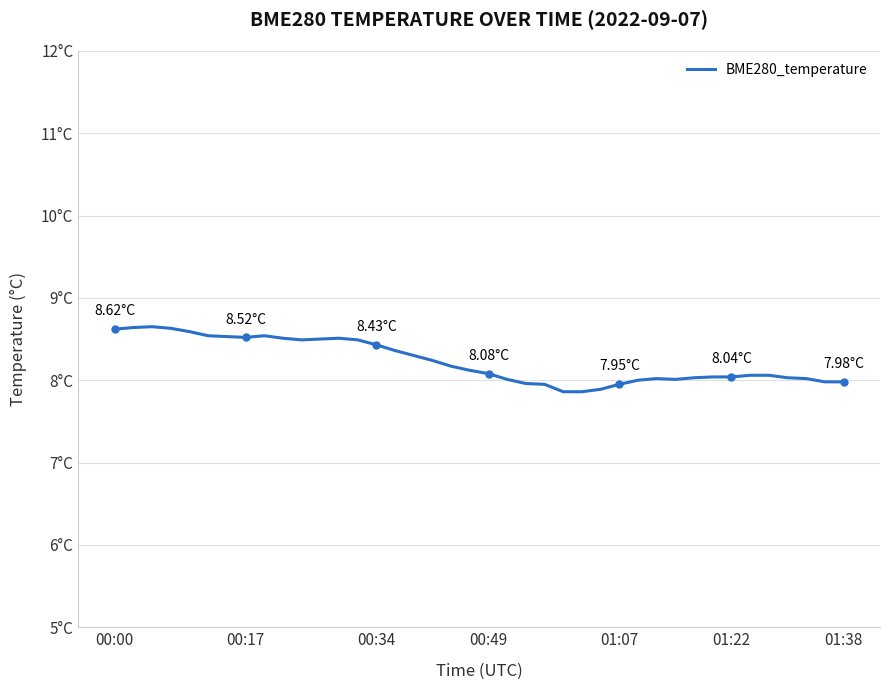

Does the chart display data point markers on the line(s)?

No